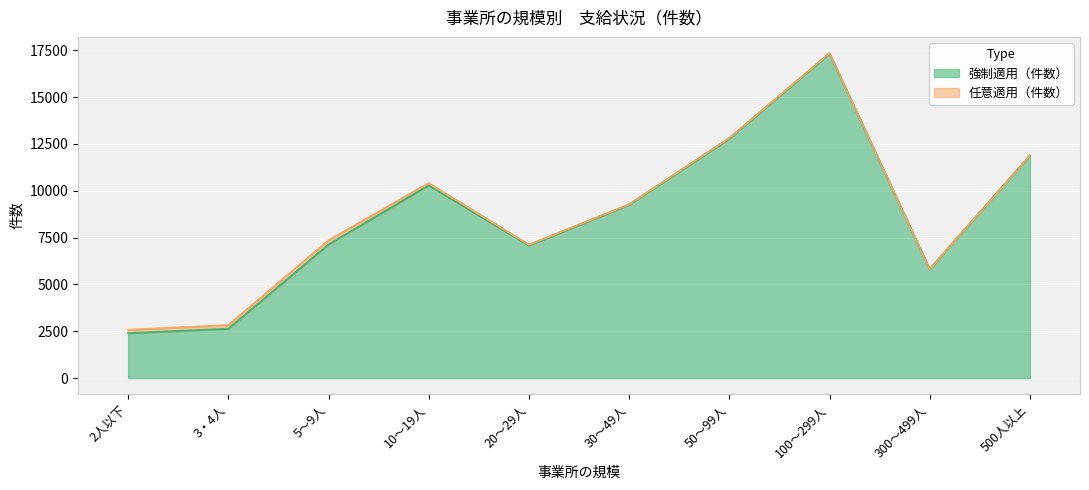

Between 50～99人 and 30～49人, which is larger?

50～99人